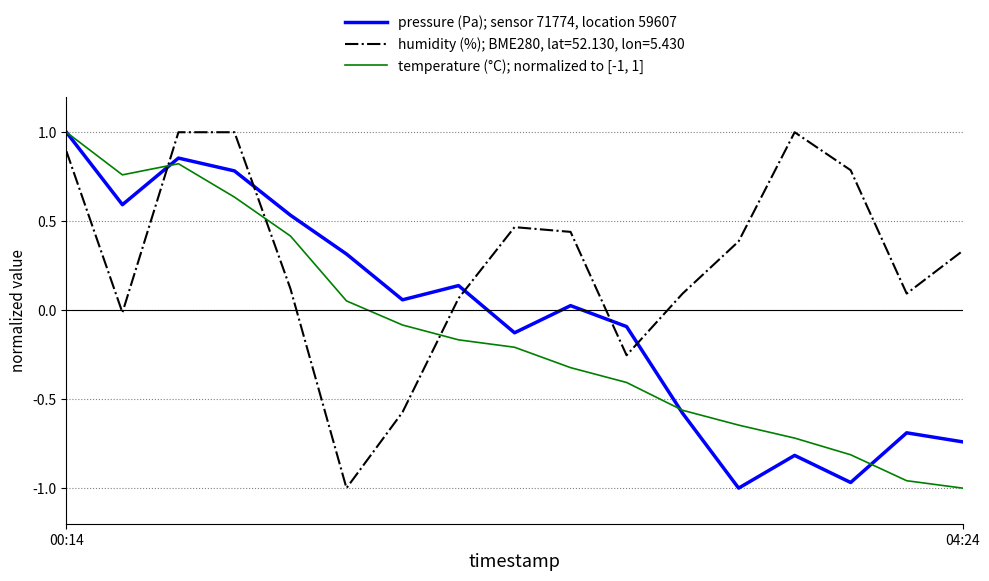

Which series has the largest total across all categories?

humidity (%); BME280, lat=52.130, lon=5.430